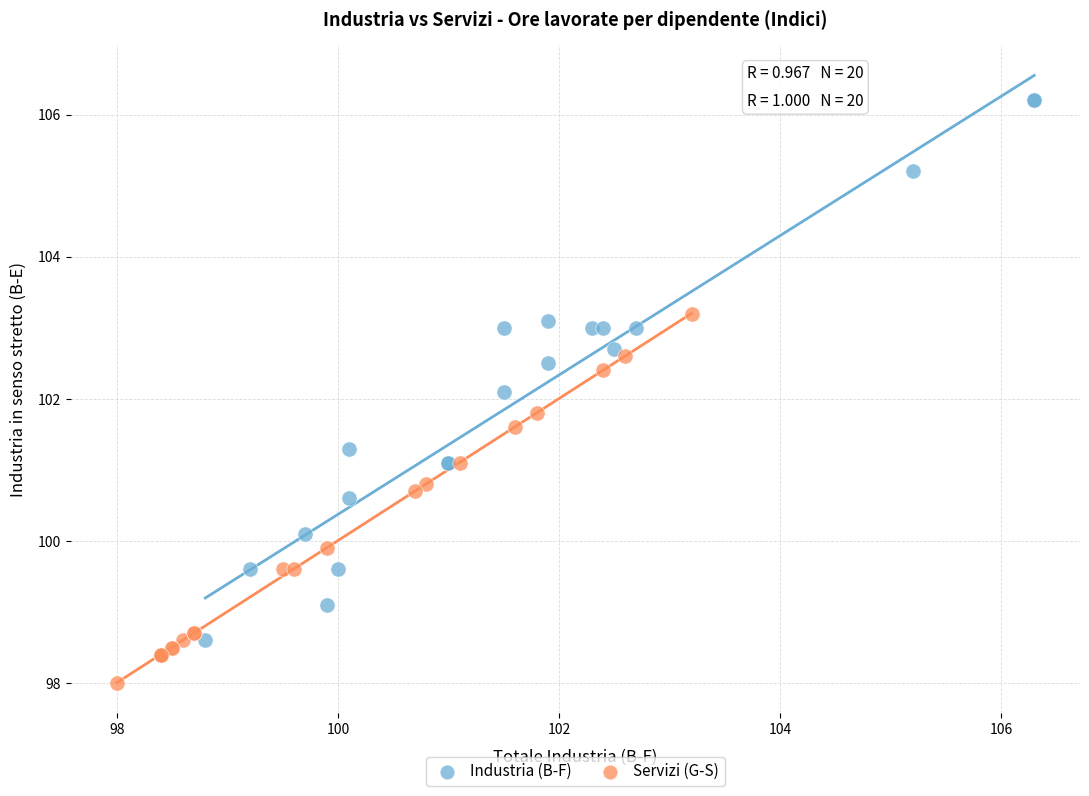

Which series reaches the minimum Y coordinate?

Servizi (G-S)